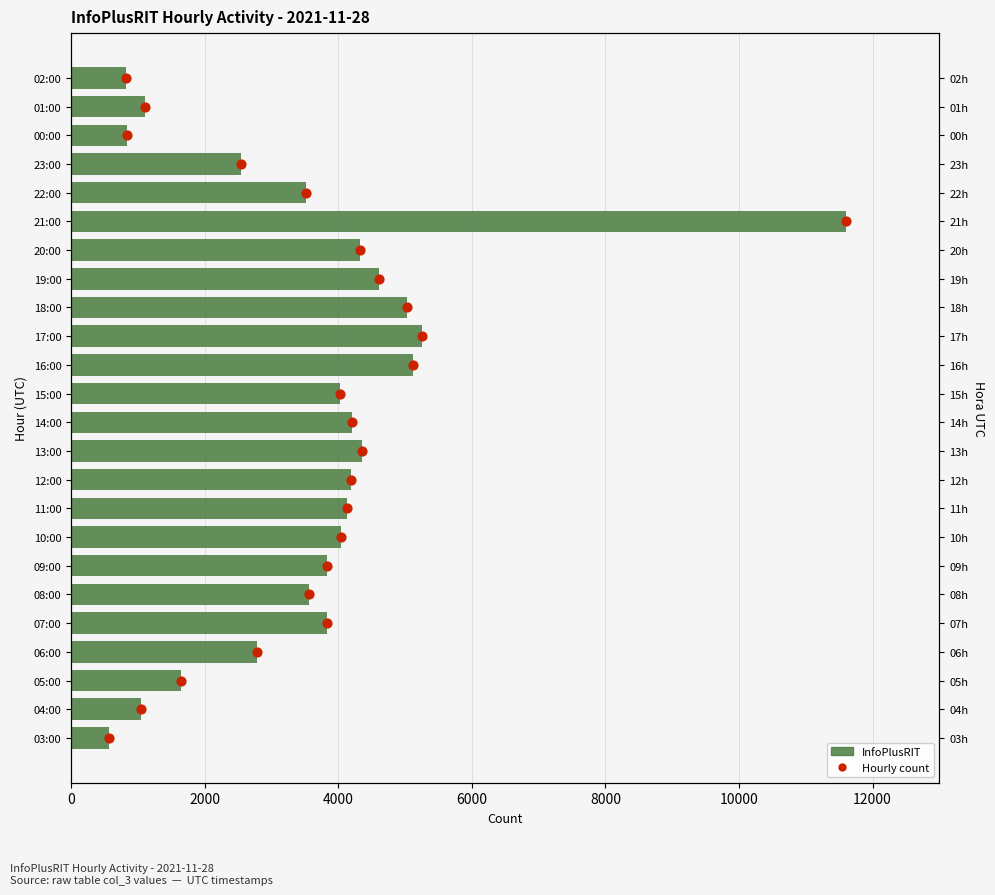

Which has a higher value, 08:00 or 15:00?

15:00